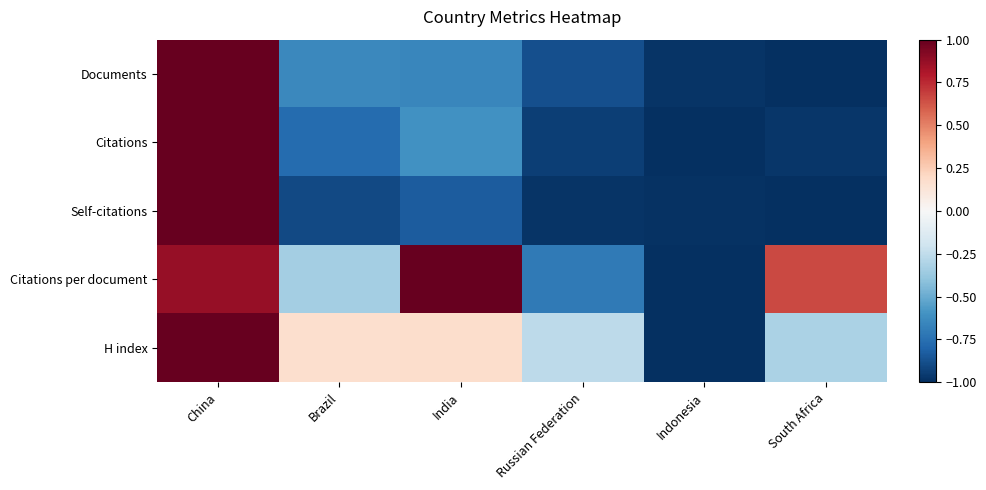

At Brazil, list the series in order from largest to smallest.

H index, Citations per document, Documents, Citations, Self-citations